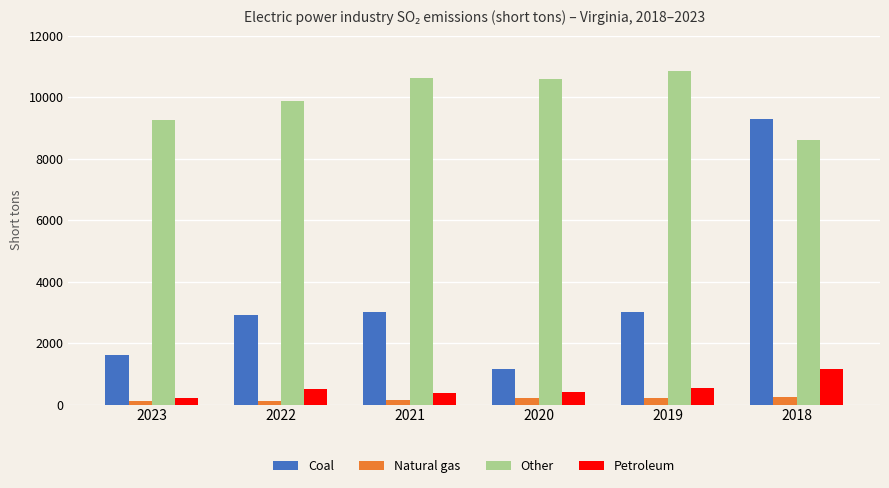

What is the highest value of the Petroleum series?

1154